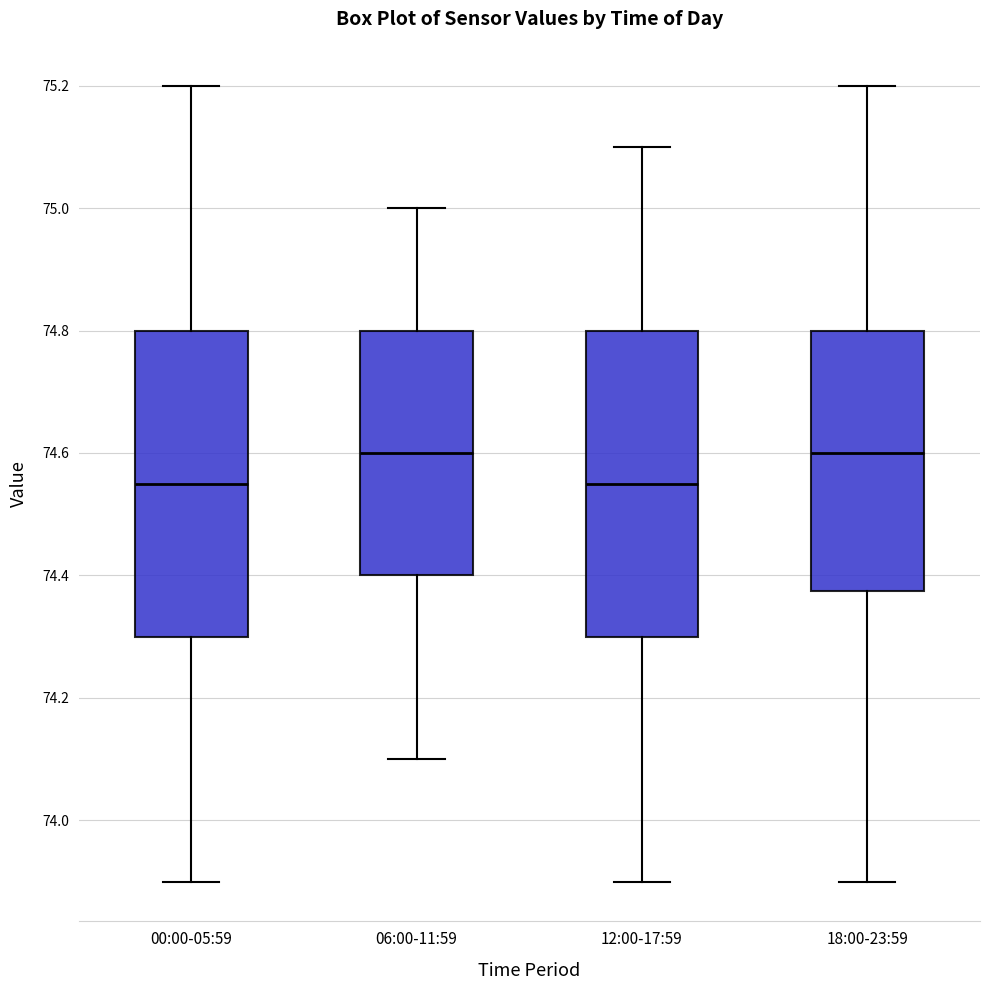

Where is the upper edge of the box for 18:00-23:59 on the y-axis? The values are not printed on the chart, so give them approximately, as read against the axis.

74.80